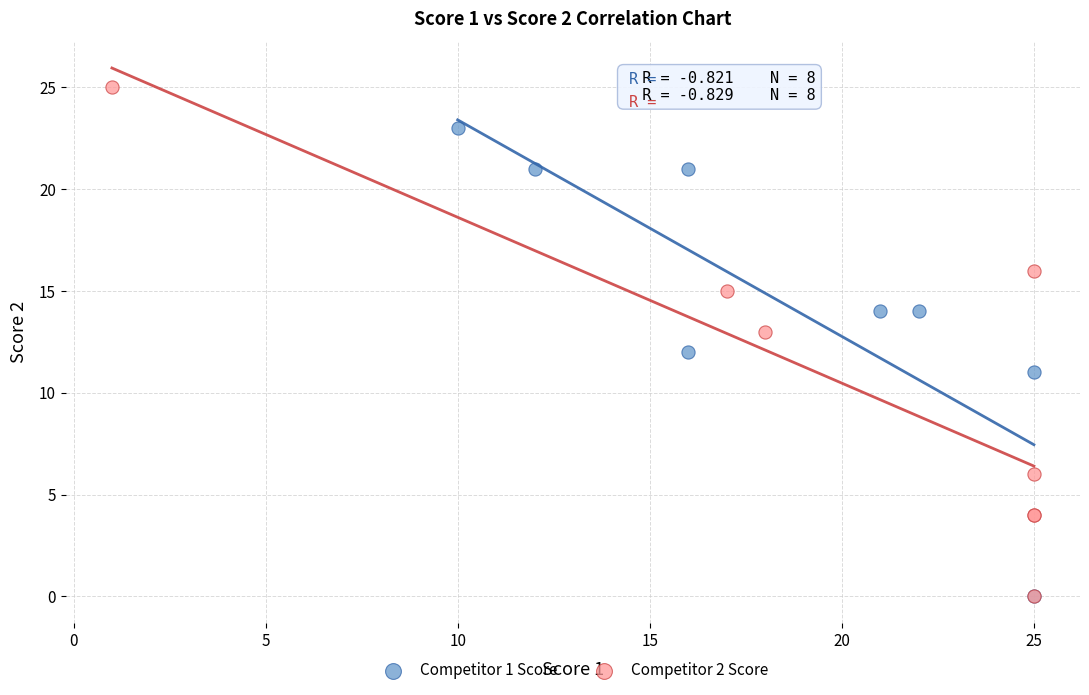

Which series reaches the maximum Y coordinate?

Competitor 2 Score